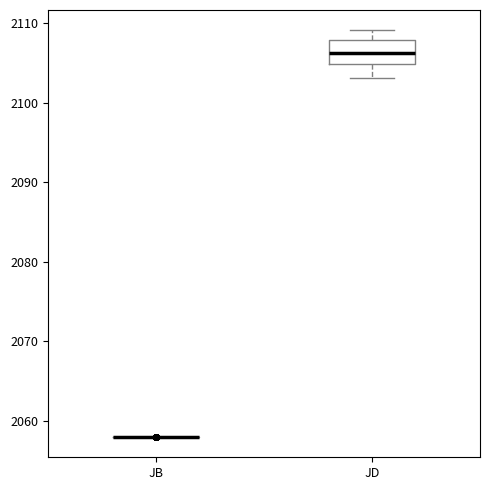

Reading left to right, read every box against the y-axis: the position of its median line, the range the box covers, and the ends of its whiskers. The values are not printed on the chart, so give them approximately, as read against the axis.

JB: box collapsed to a line at 2058, whiskers 2058 to 2058
JD: median 2106, box 2105 to 2108, whiskers 2103 to 2109